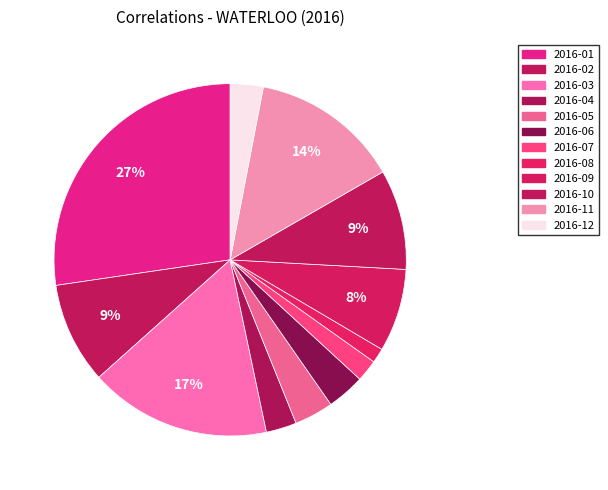

The 2016-10 slice represents 9% of the pie. True or false?

True